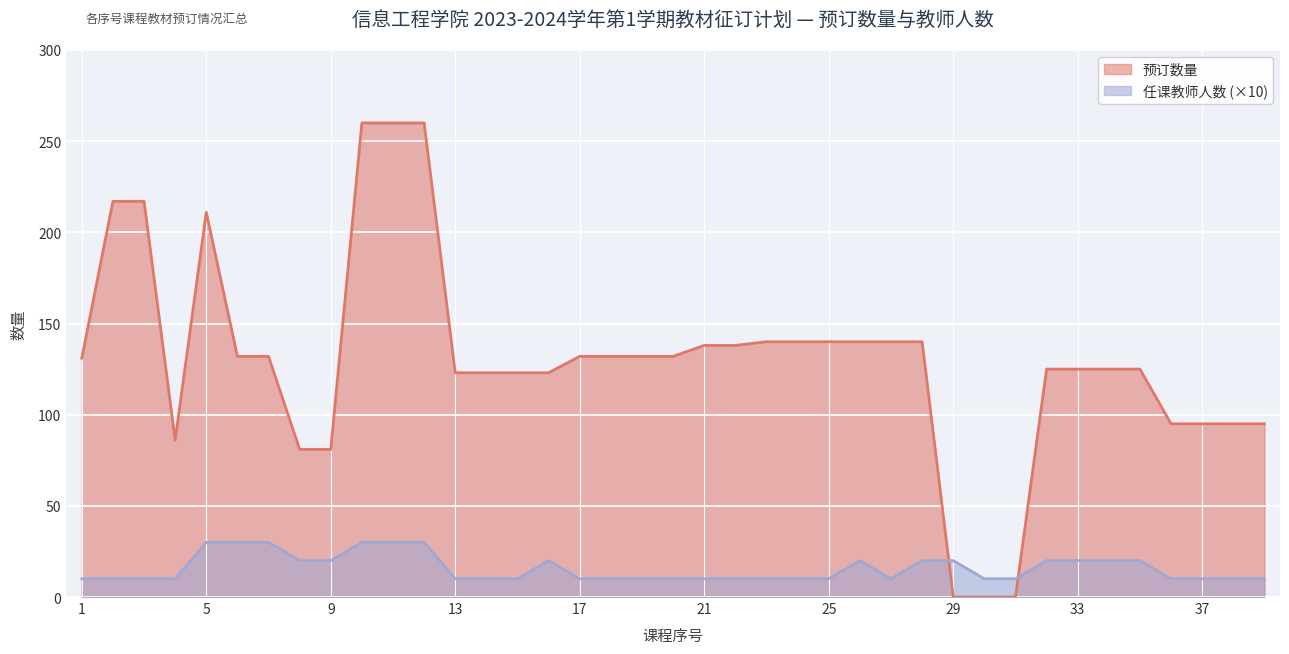

Between which two adjacent categories do 预订数量 and 任课教师人数 first intersect?

28 and 29